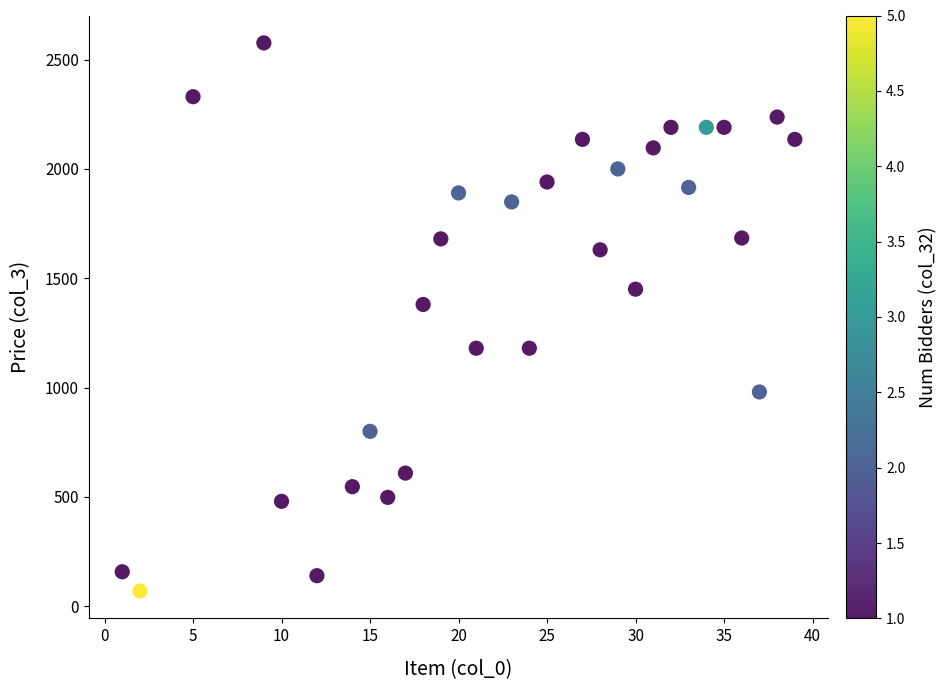

What Y value in the scatter plot is closest to 1323?

1380.0